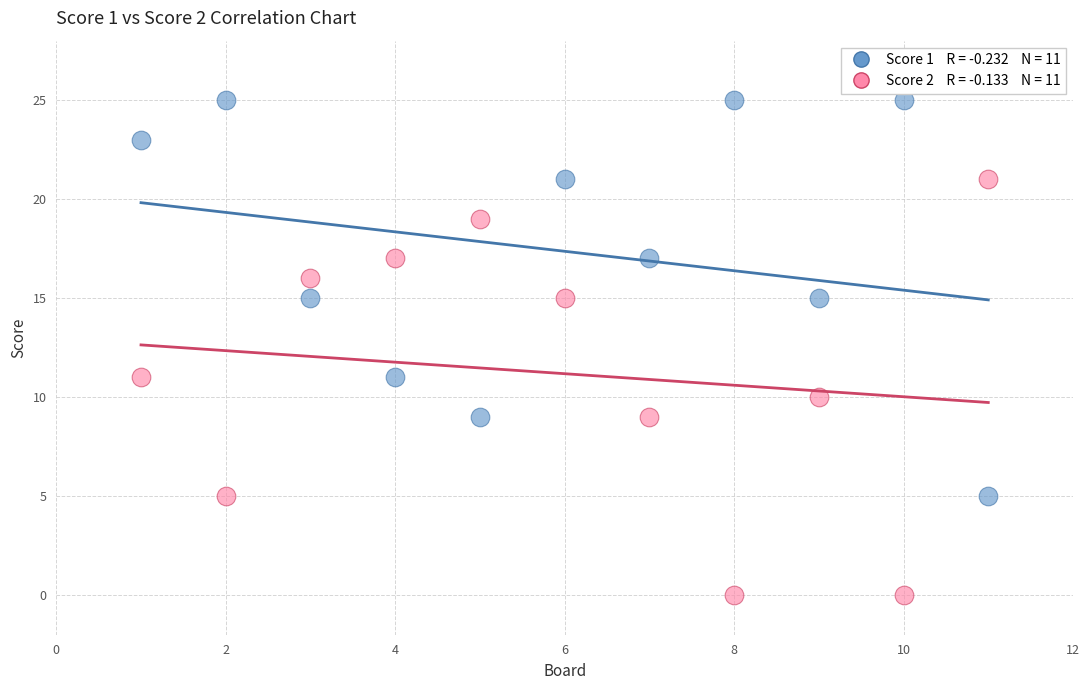

Across all data points, what is the range of Y values (max minus min)?

25